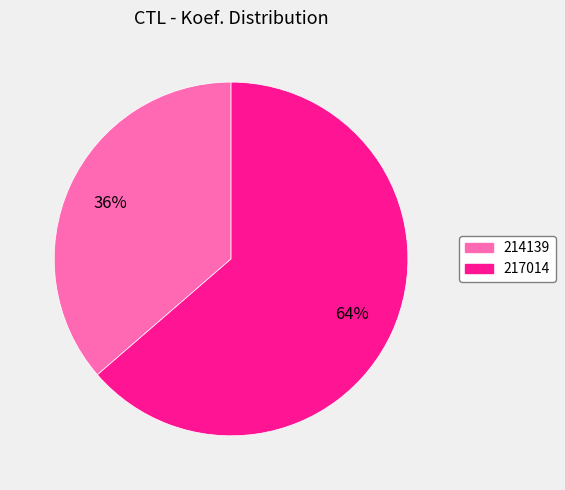

The 214139 slice represents 36% of the pie. True or false?

True